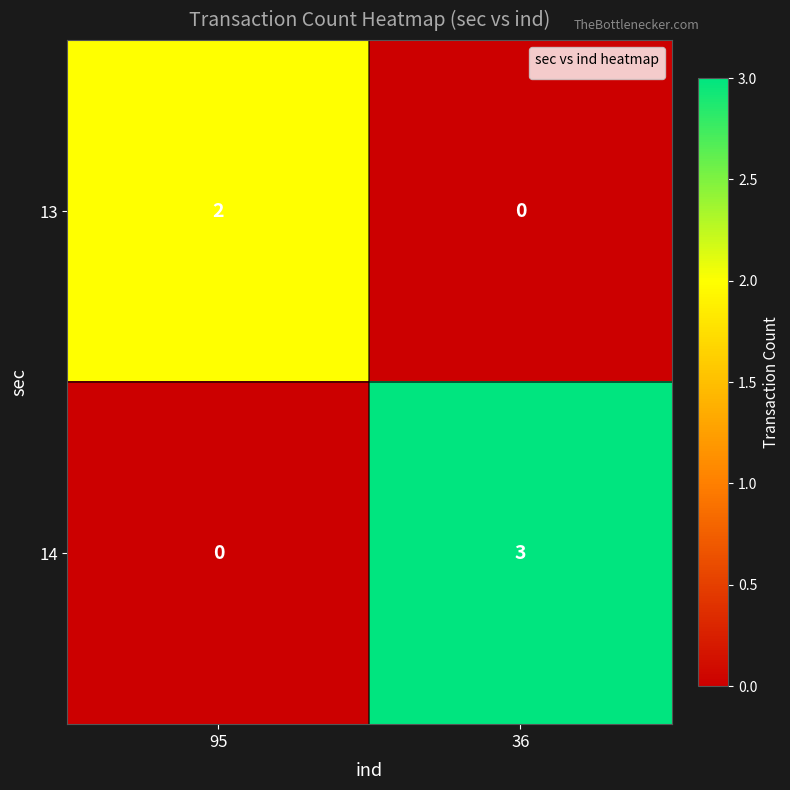

What is the total value across all series at 95?

2